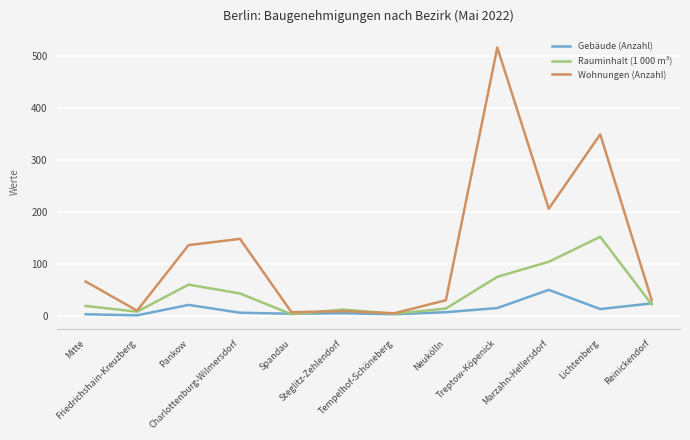

Which series changed the most between Steglitz-Zehlendorf and Neukölln?

Wohnungen (Anzahl)